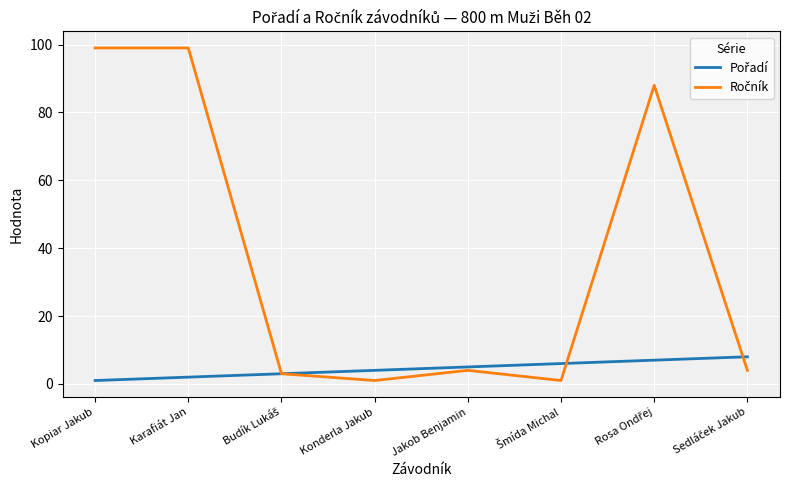

What is the greatest value displayed?

99